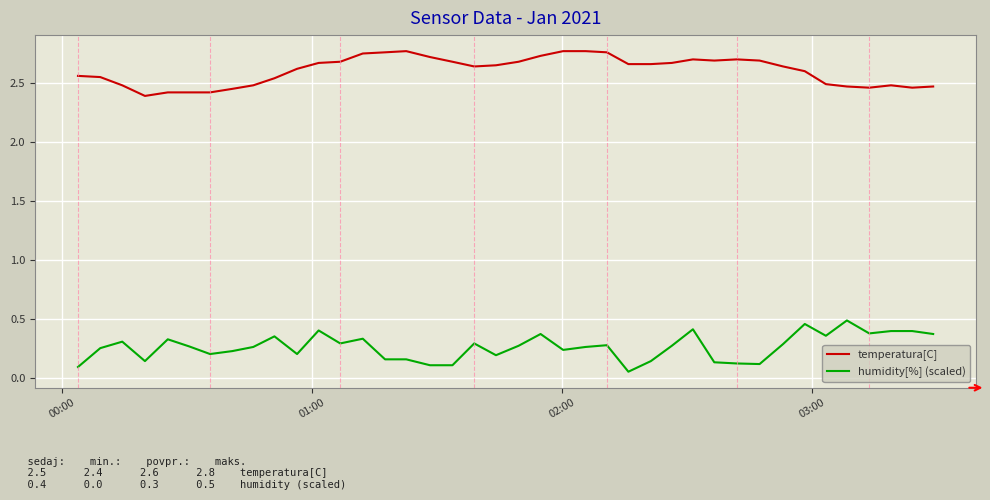

Which series has the largest total across all categories?

temperatura[C]